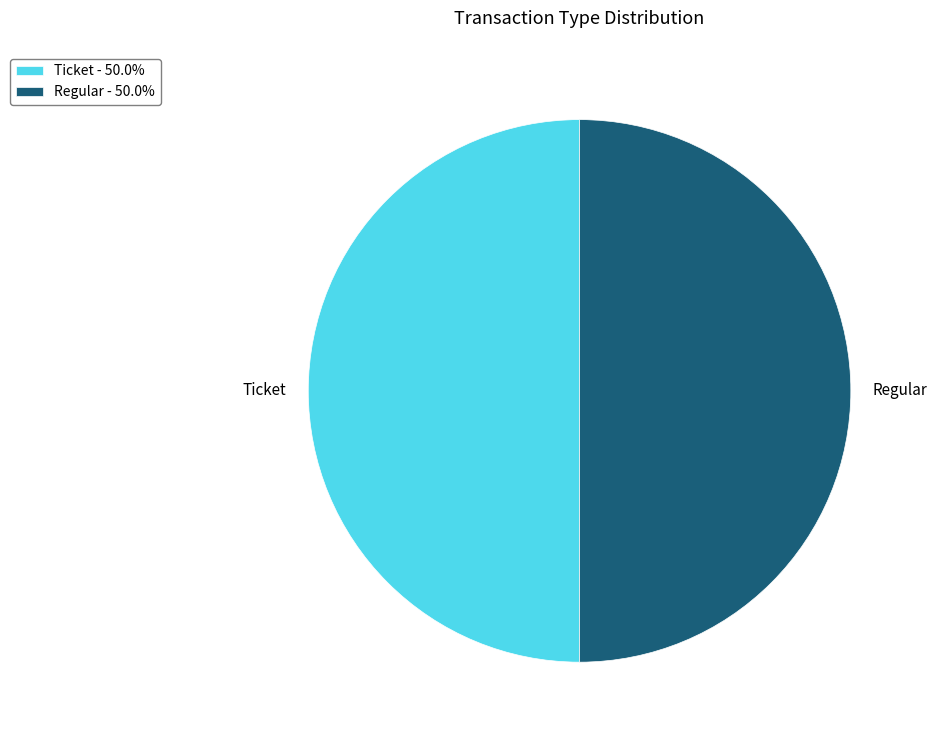

Is the sum of Ticket and Regular greater than half?

Yes